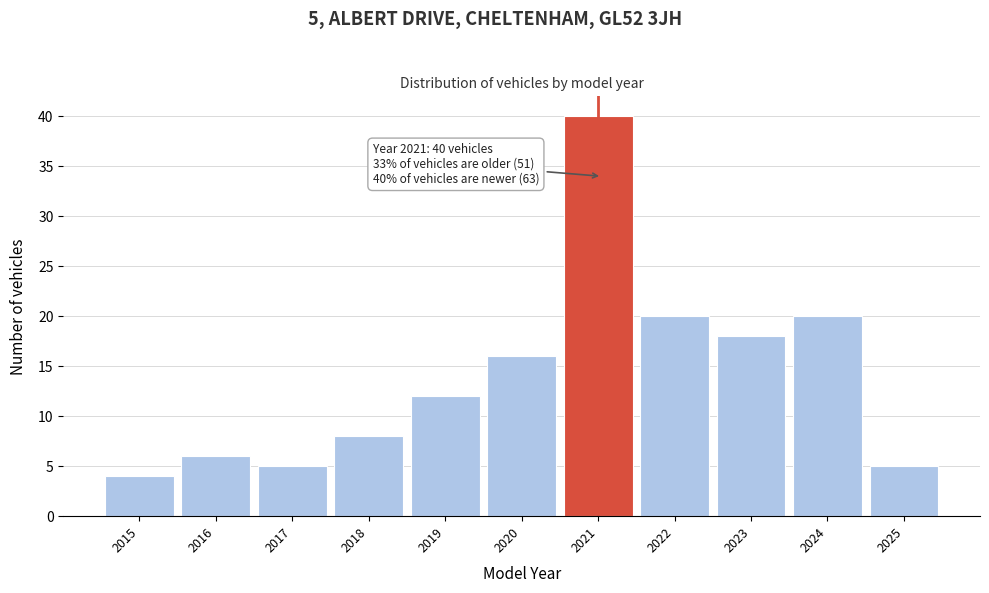

Reading right to left, list all the values displayed in this chart.

2025=5	2024=20	2023=18	2022=20	2021=40	2020=16	2019=12	2018=8	2017=5	2016=6	2015=4